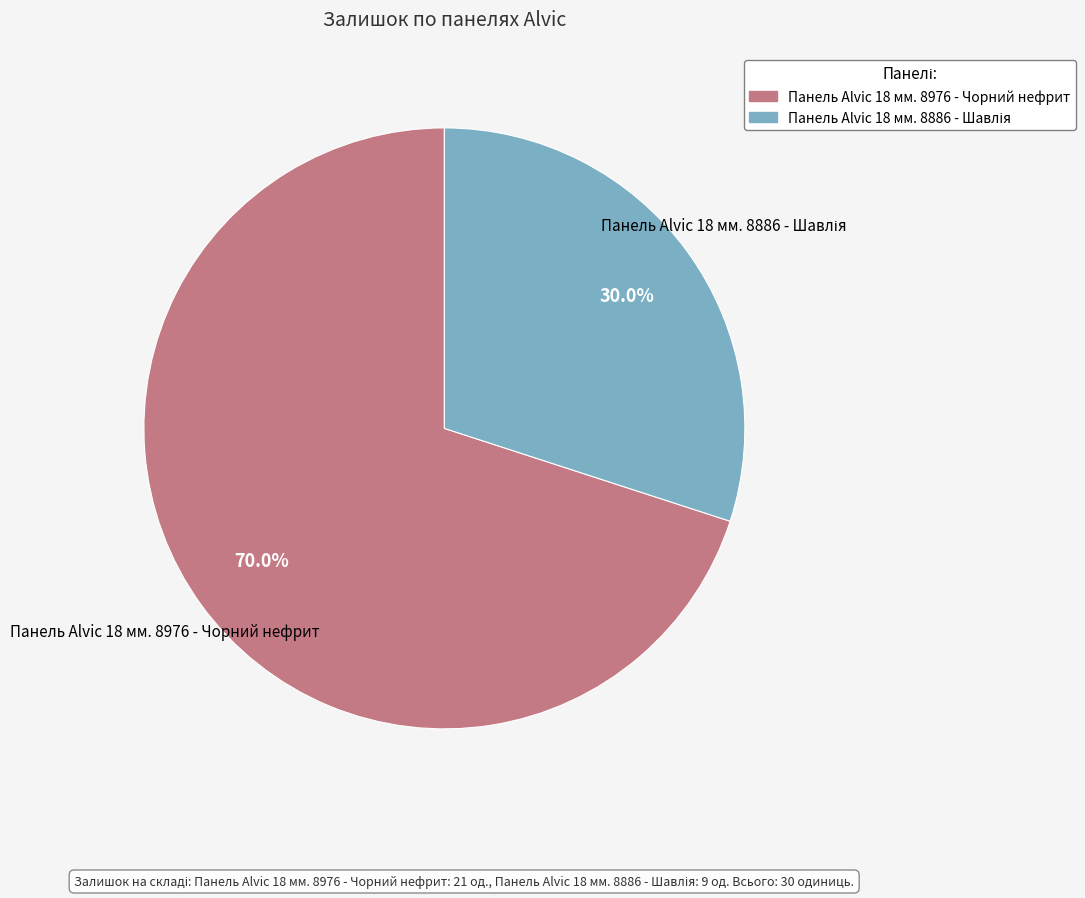

Which slice represents more than half of the pie?

Панель Alvic 18 мм. 8976 - Чорний нефрит